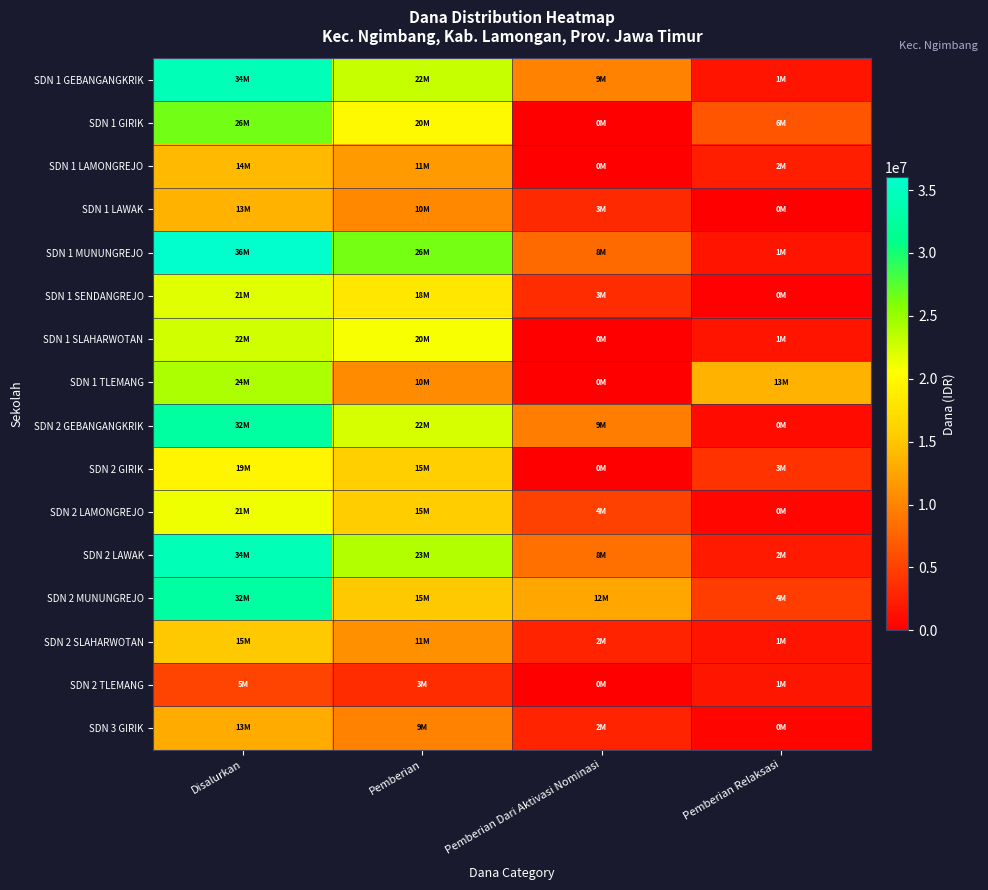

Which series has the widest spread of values?

SDN 1 MUNUNGREJO